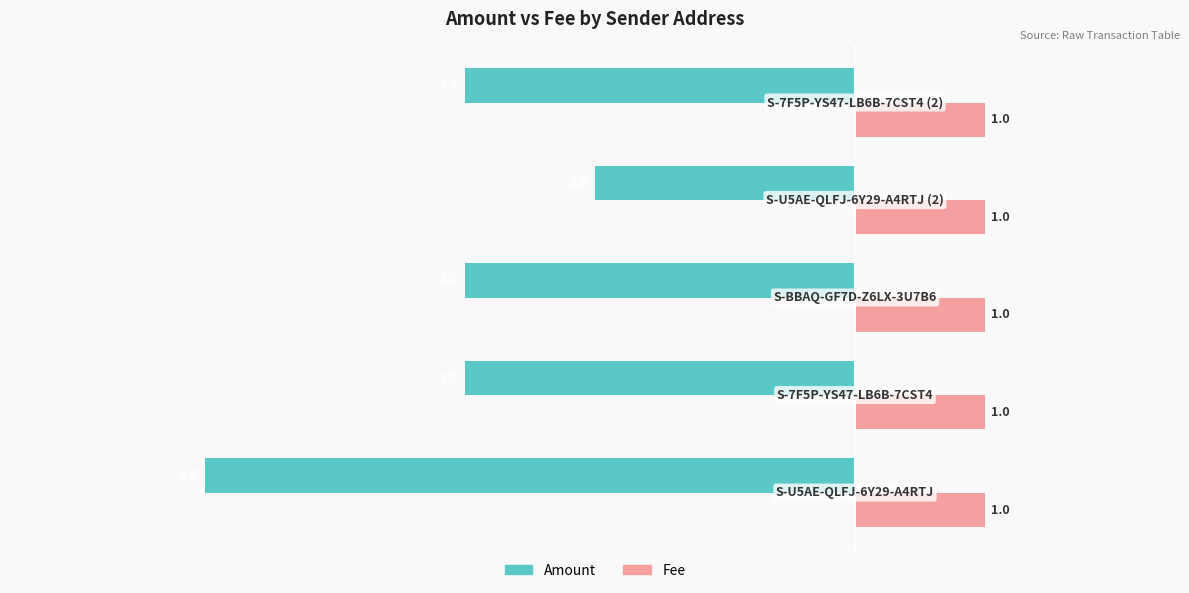

List the series in order of their peak value, highest first.

Fee, Amount